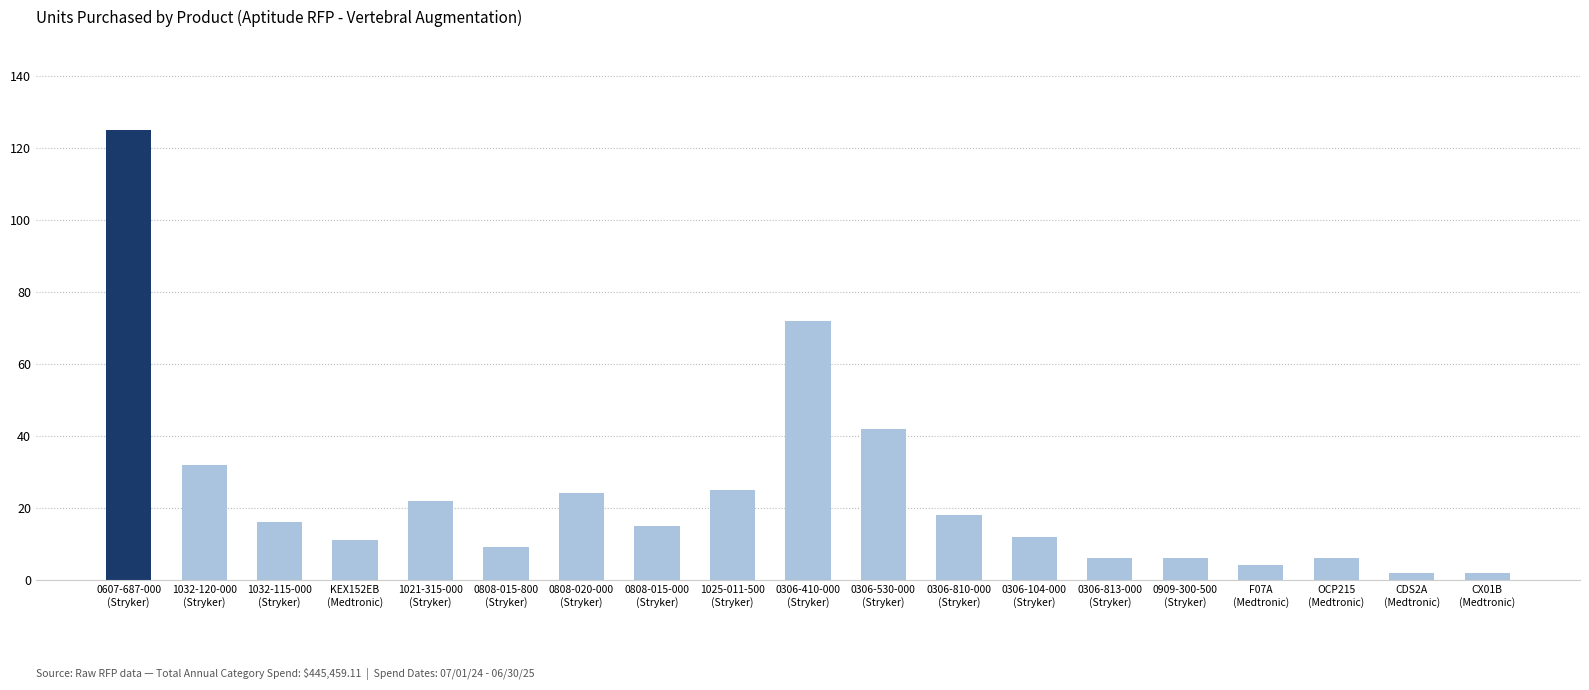

What is the smallest value displayed?

2